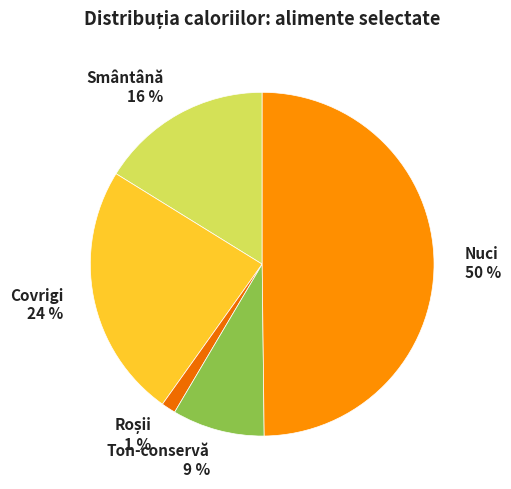

To the nearest percent, what is the difference between the Nuci and Covrigi slice percentages?

26%